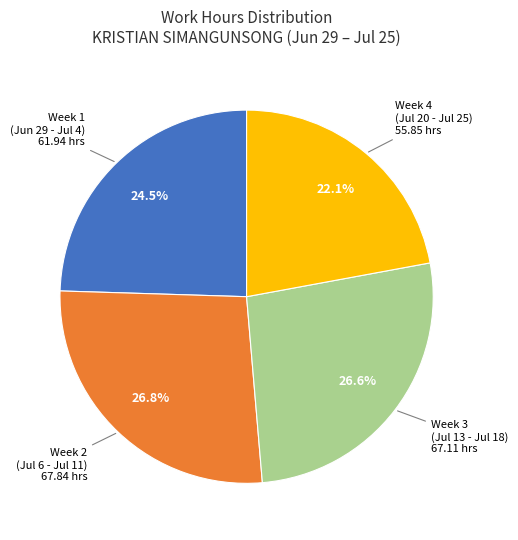

Does any single category account for the majority?

No